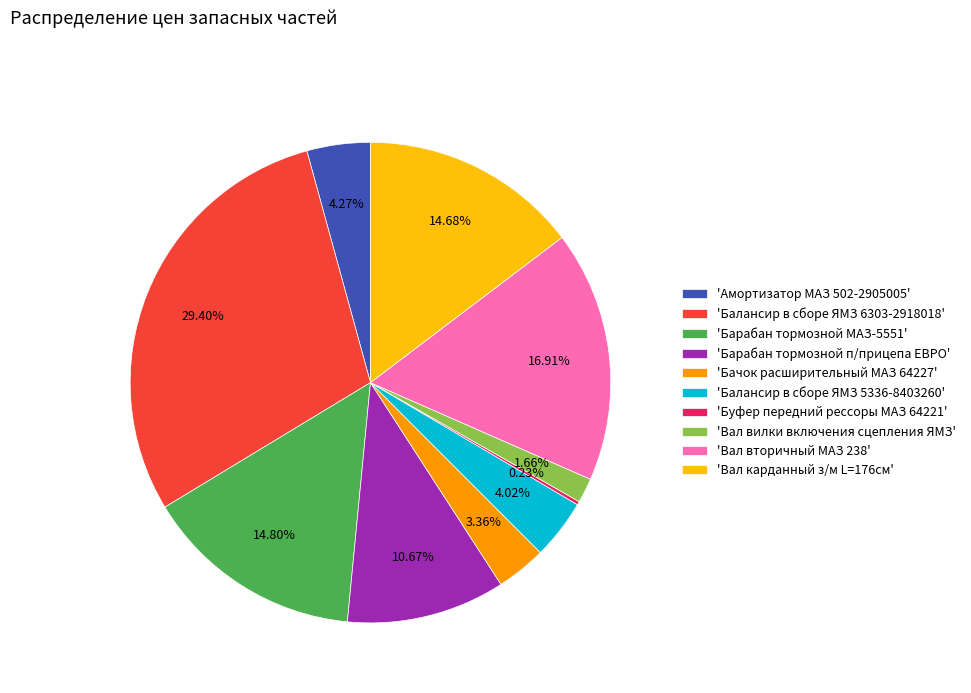

What is the ratio of the value at 'Балансир в сборе ЯМЗ 6303-2918018' to the value at 'Вал карданный з/м L=176см'?

2.0